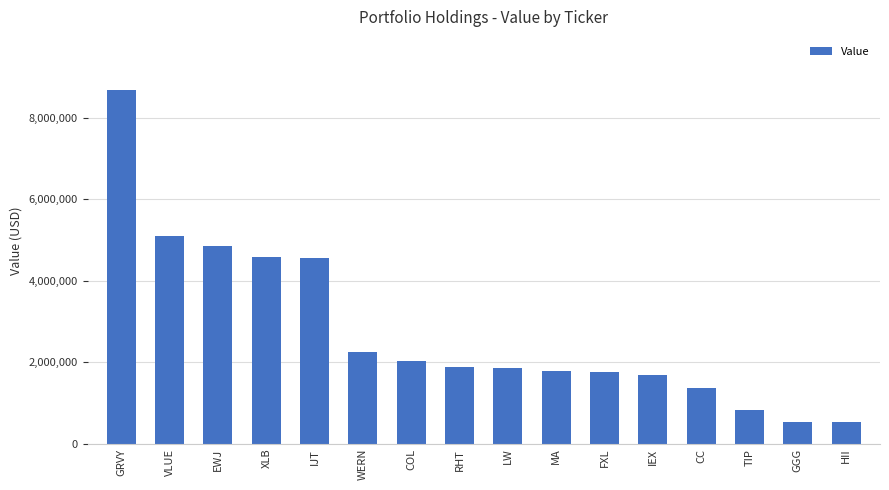

The value at COL is 3106494. True or false?

False